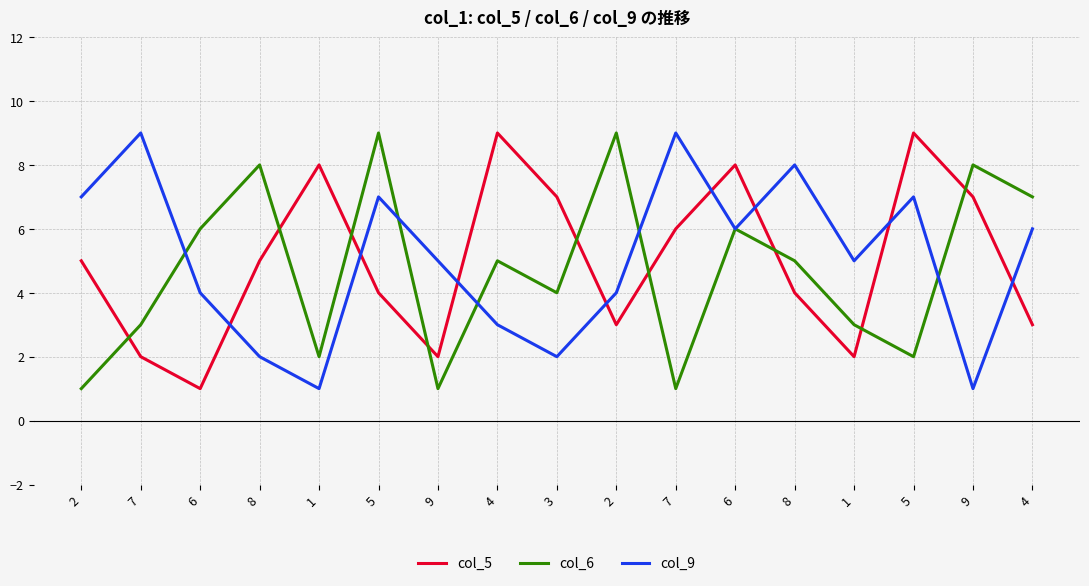

Does the chart display data point markers on the line(s)?

No